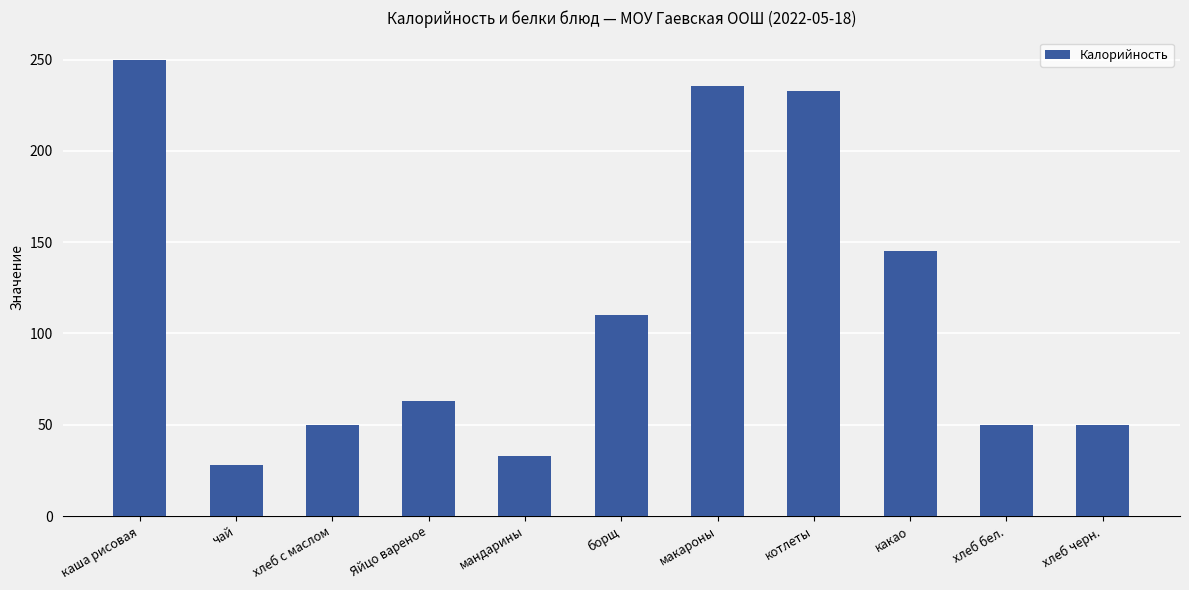

Is it true that the value at хлеб черн. is 20.1?

False